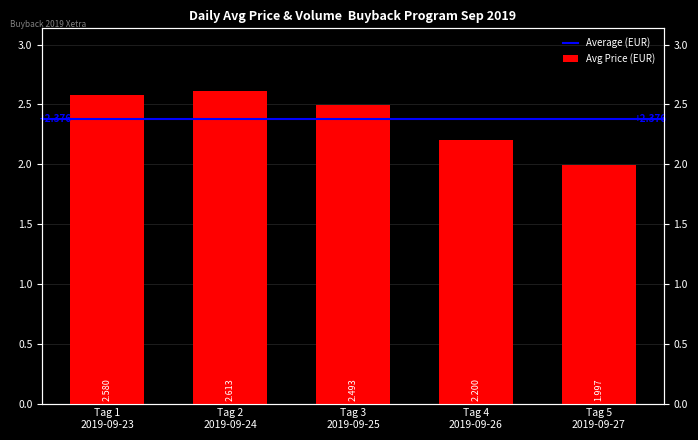

The chart shows a value of 3.4 at Tag 1
2019-09-23. True or false?

False